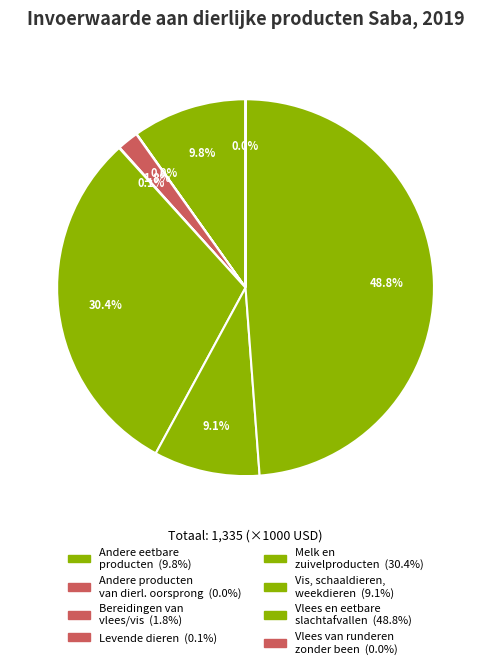

Is there any slice that represents more than half of the pie?

No